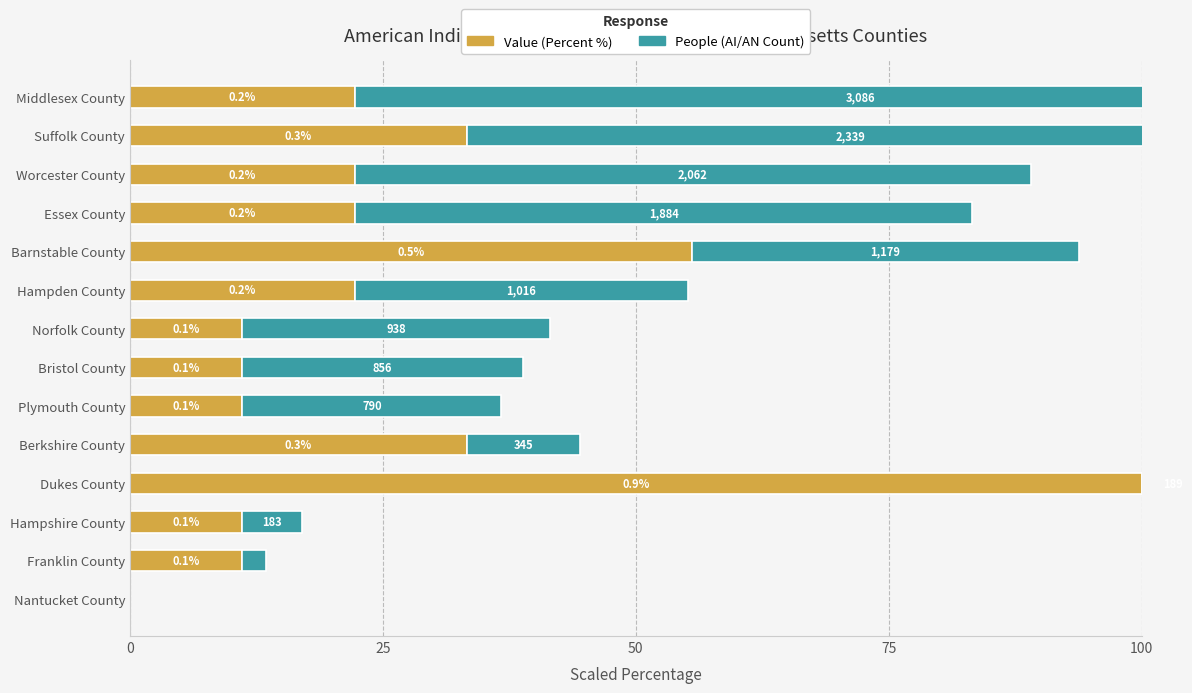

Reading left to right, extract all data points from this chart.

Value (Percent, scaled): 0.0	11.1	11.1	100.0	33.3	11.1	11.1	11.1	22.2	55.6	22.2	22.2	33.3	22.2
People (AI/AN, scaled): 0.0	2.3	5.9	6.1	11.2	25.6	27.7	30.4	32.9	38.2	61.0	66.8	75.8	100.0